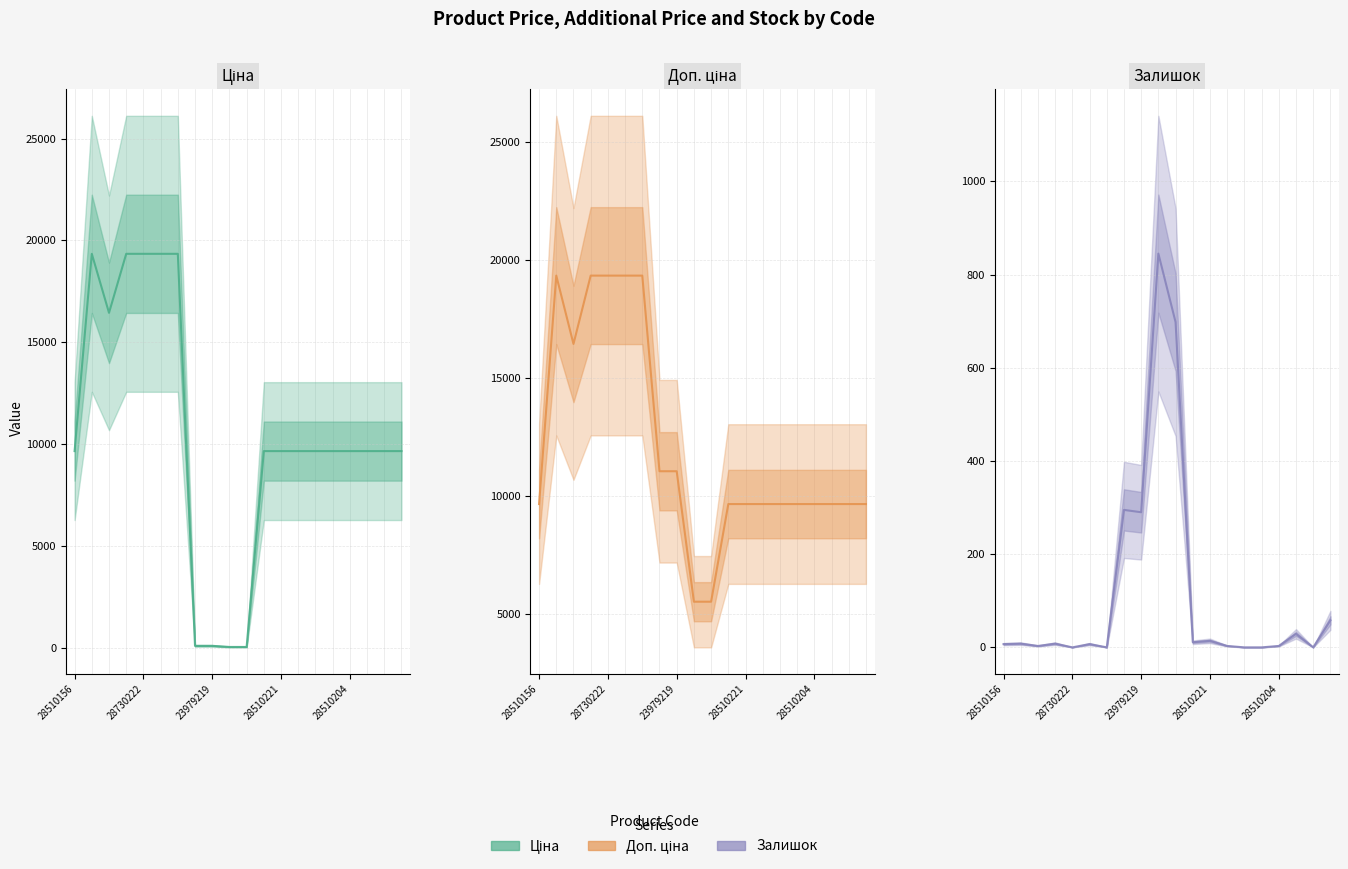

How many values in the Залишок series are below 8?

10